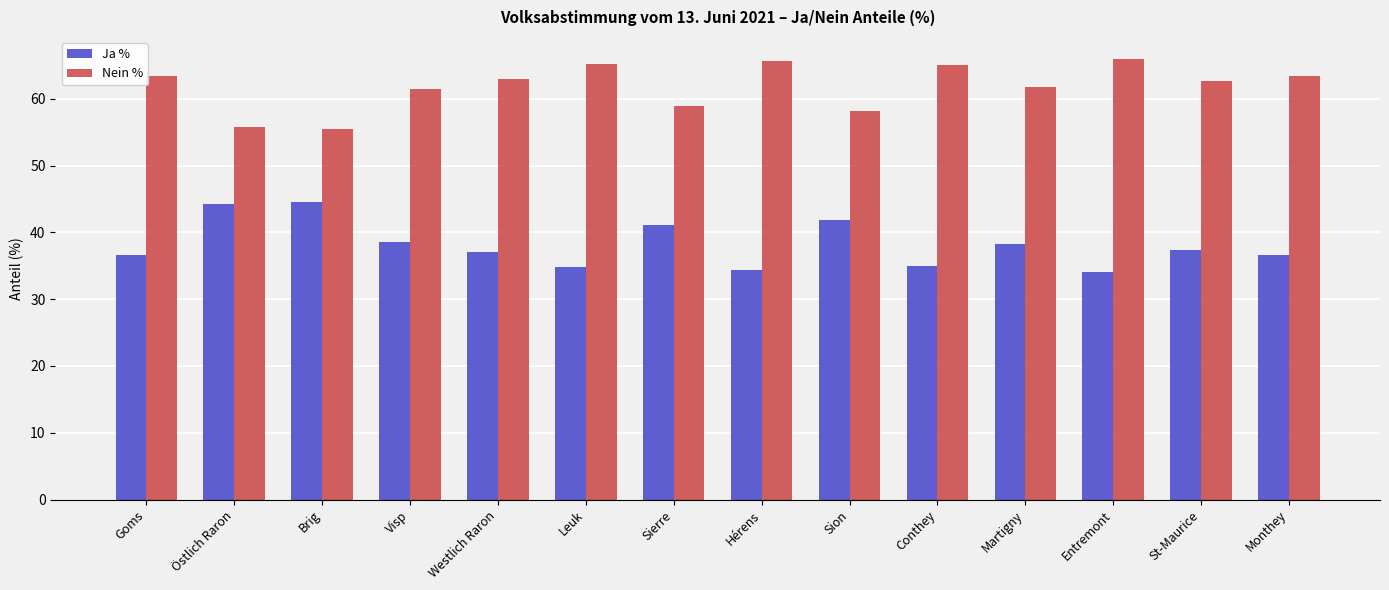

What are all the series names shown in the legend?

Ja %, Nein %